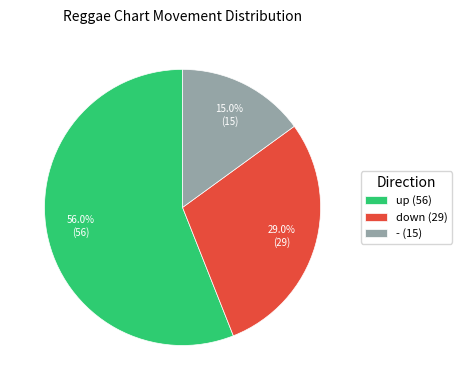

To the nearest percent, what percentage of the pie is up?

56%